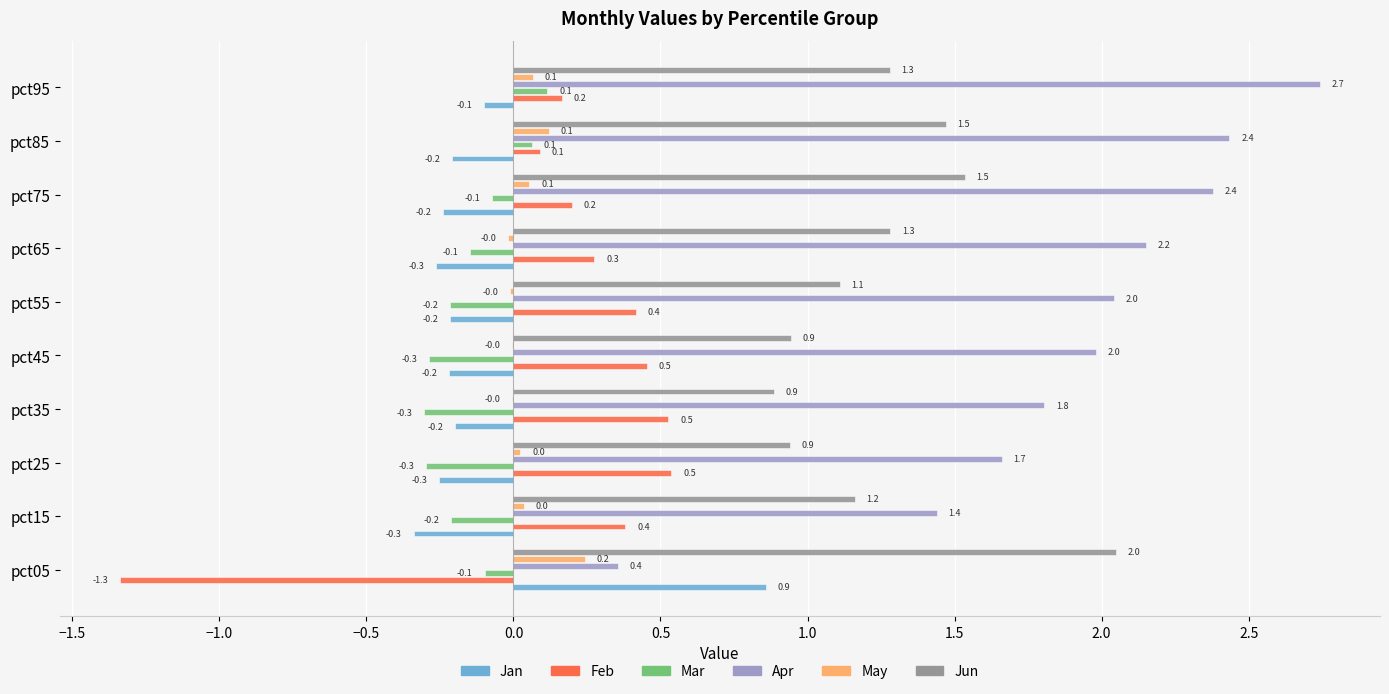

Is it true that Jun equals 1.3 at pct35?

False